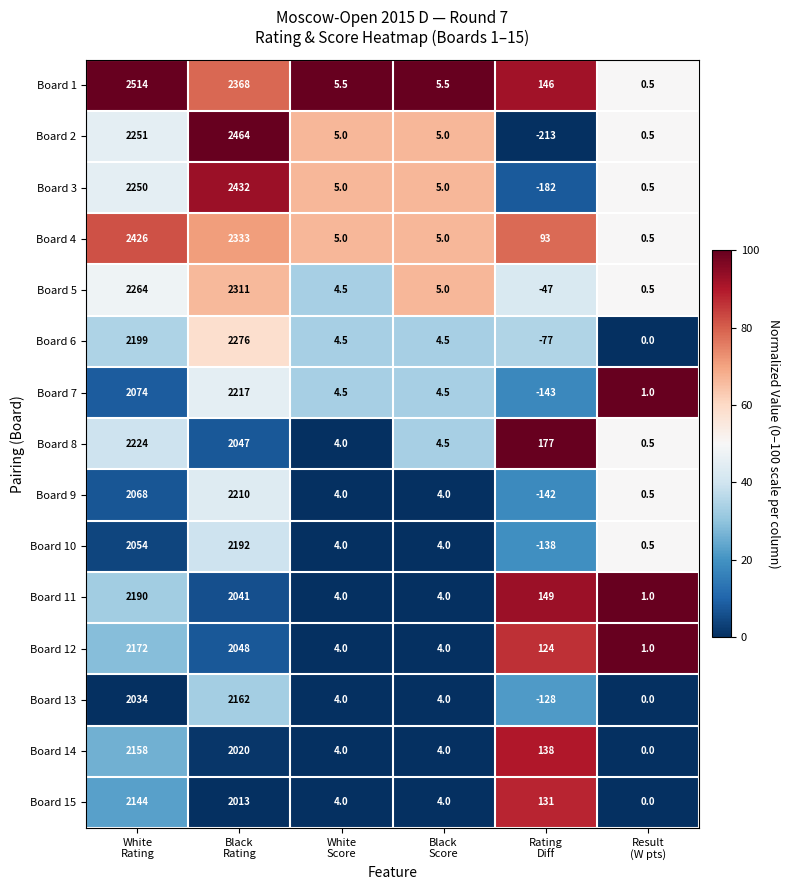

Which series has the widest spread of values?

Board 2